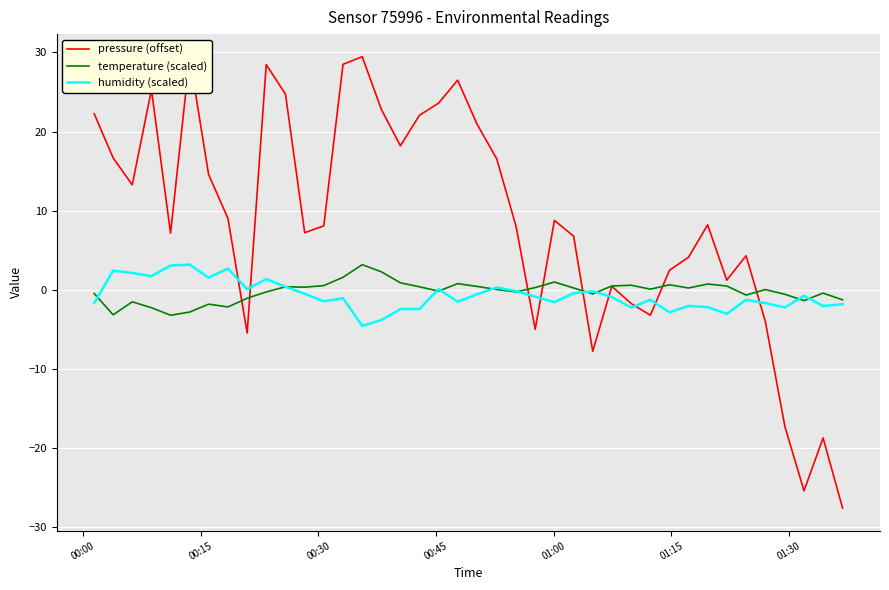

Which series has the widest spread of values?

pressure (offset)